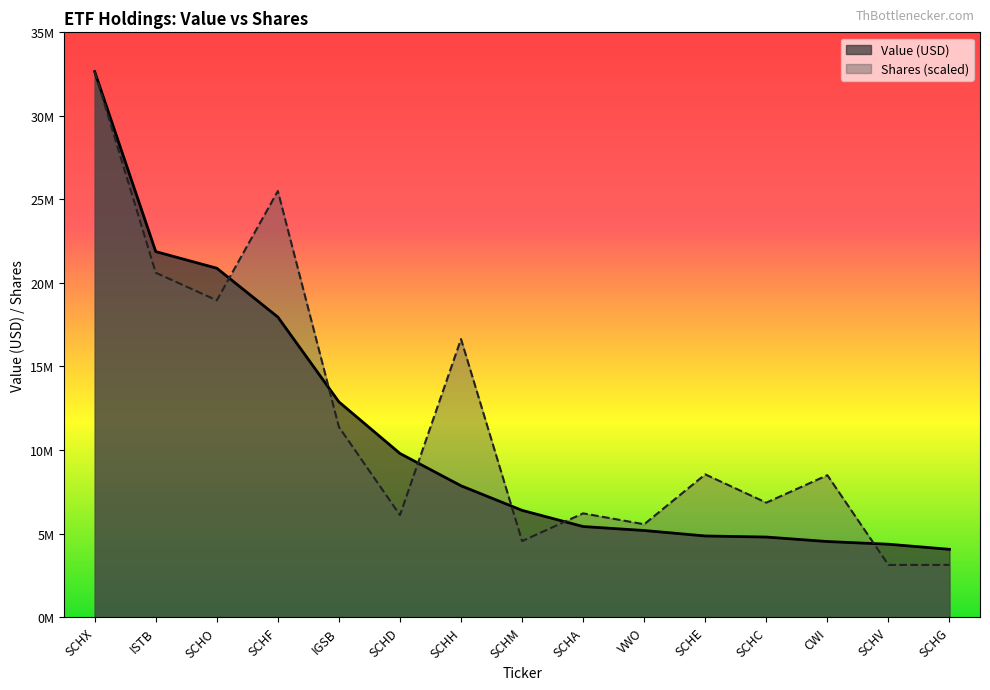

Which series has the largest total across all categories?

Shares (scaled)